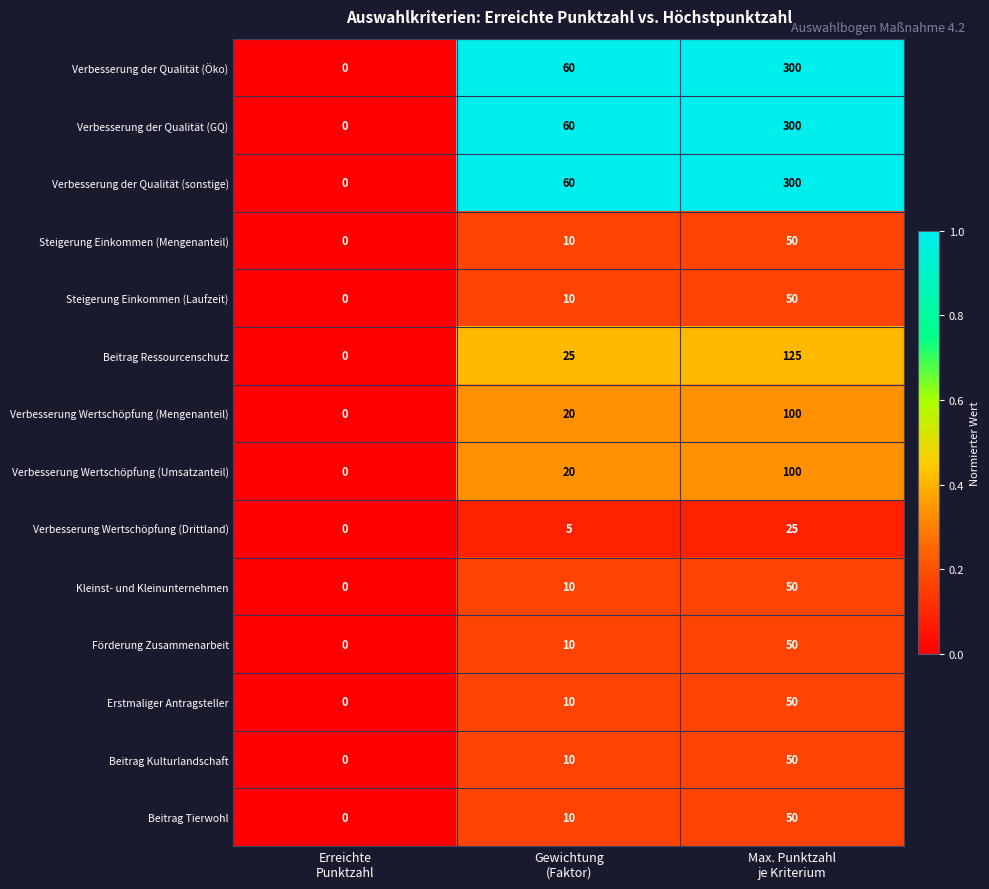

Count the number of categories in the chart.

3